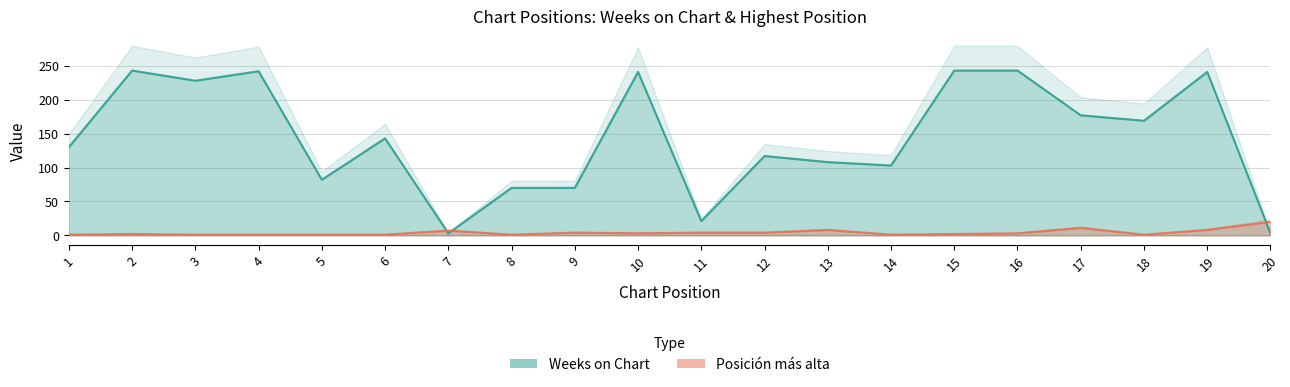

At which category is the sum across all series the highest?

19